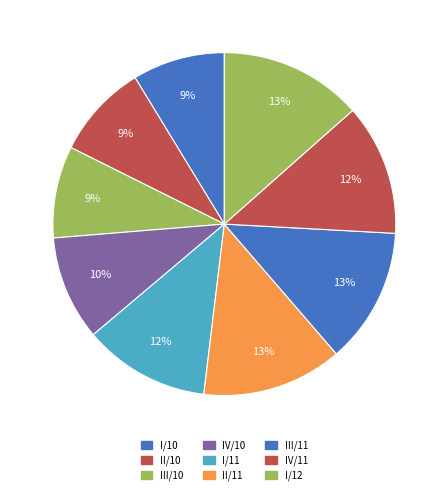

Count the number of slices in the pie.

9